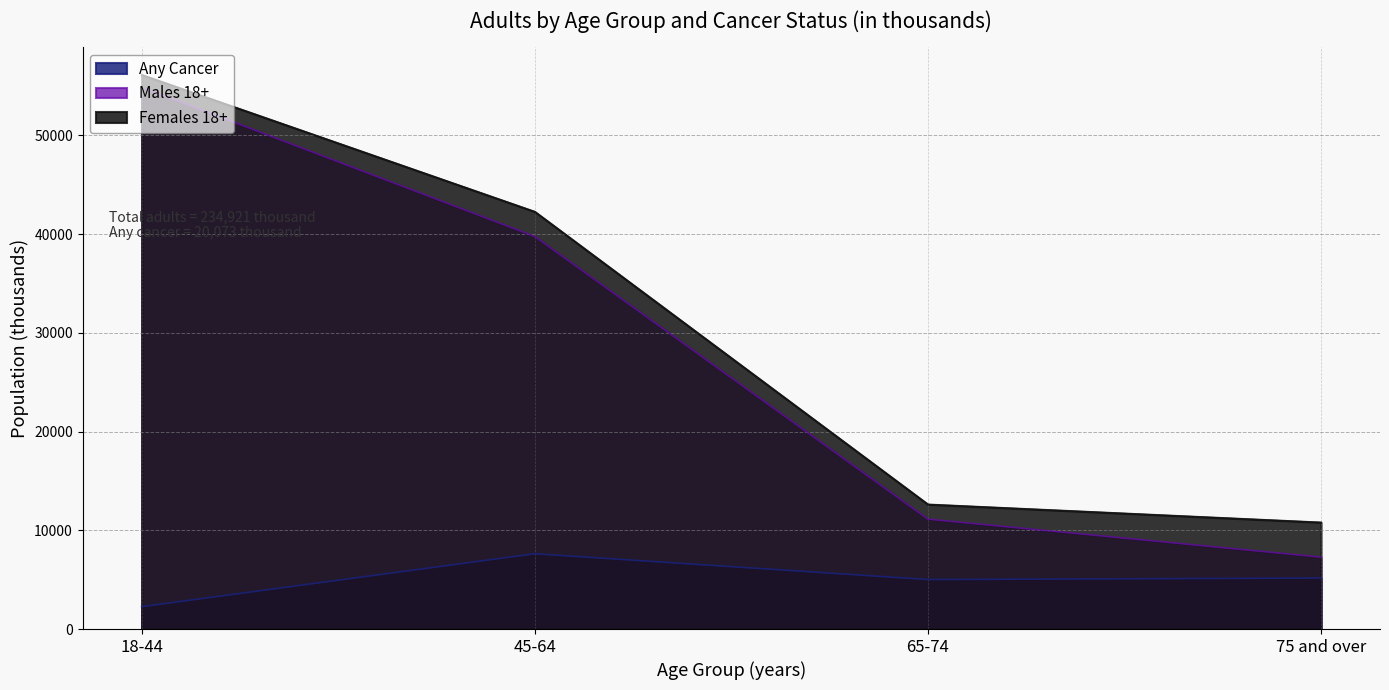

True or false: Females 18+ has a value of 42277 at 45-64.

True